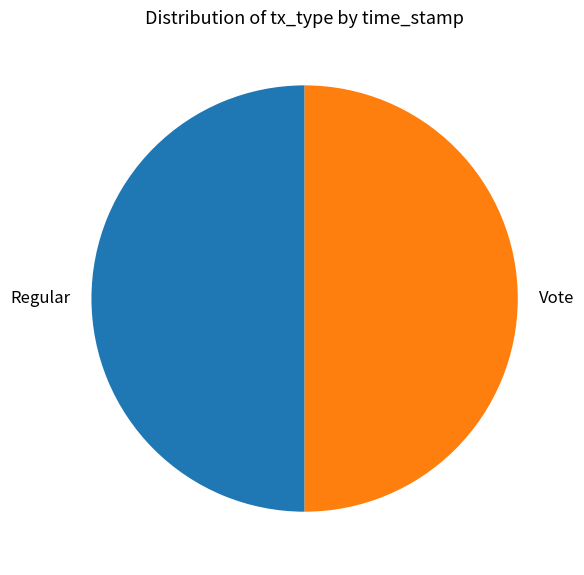

The Regular slice represents 56% of the pie. True or false?

False